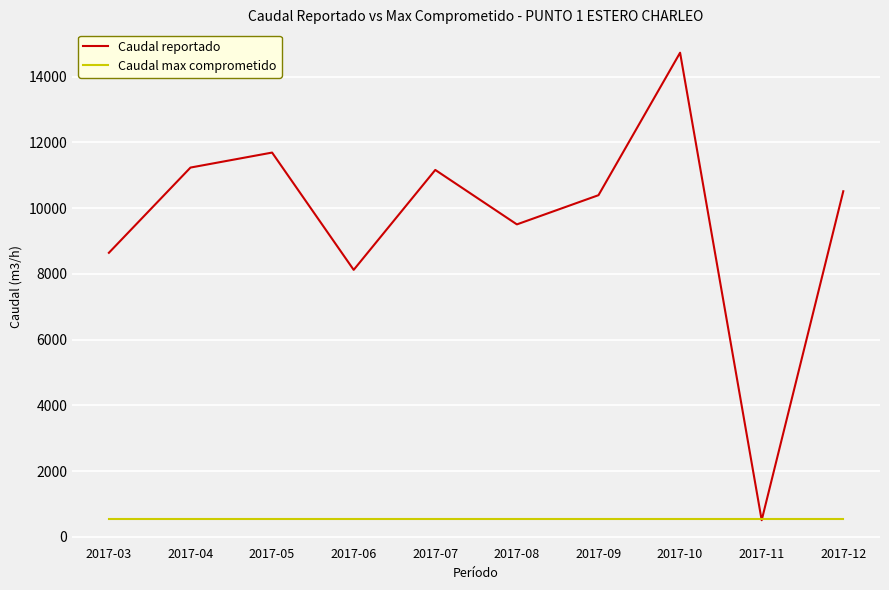

How many lines are shown in the chart?

2